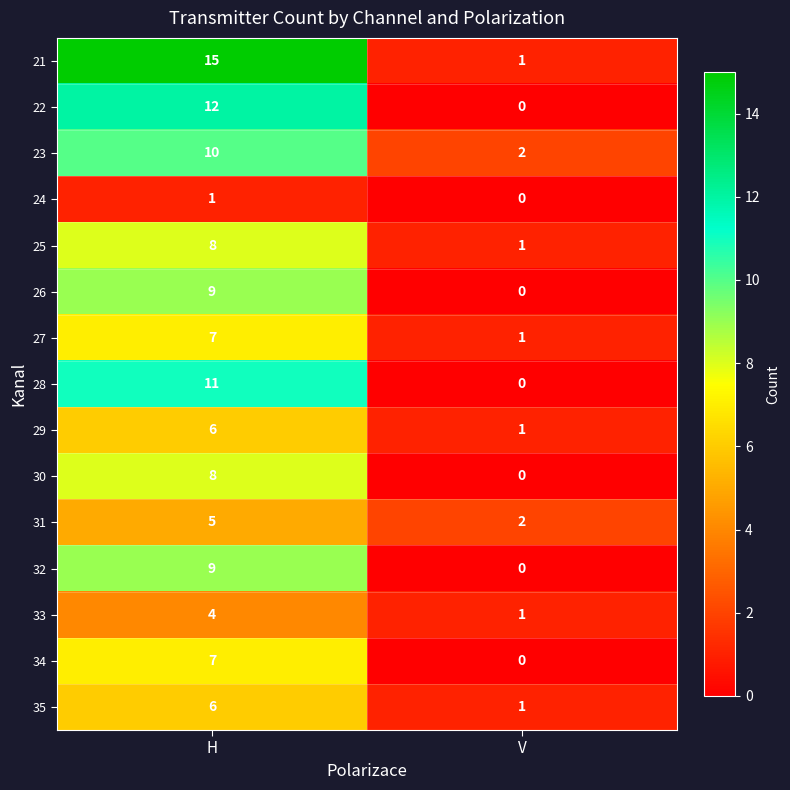

What is the spread (max minus min) of values at V?

2